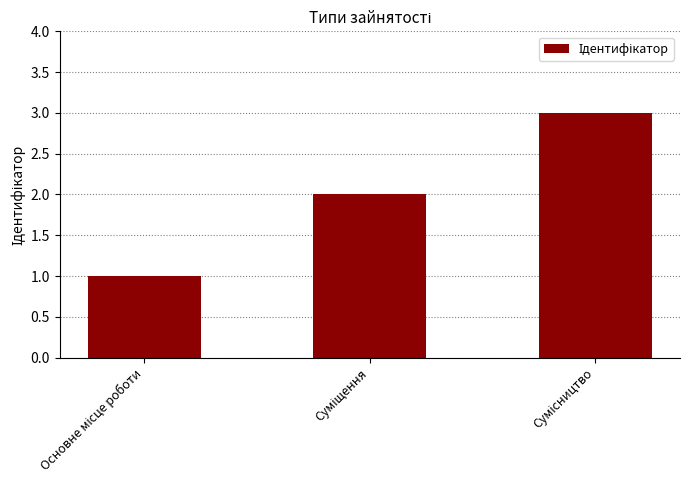

What is the greatest value displayed?

3